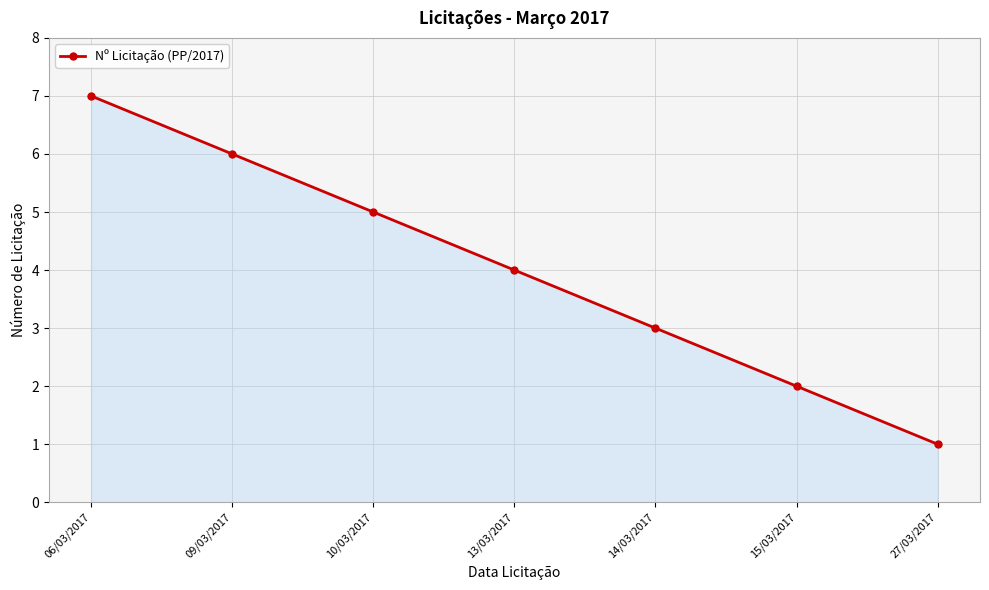

What is the label of the 7th point from the right?

06/03/2017